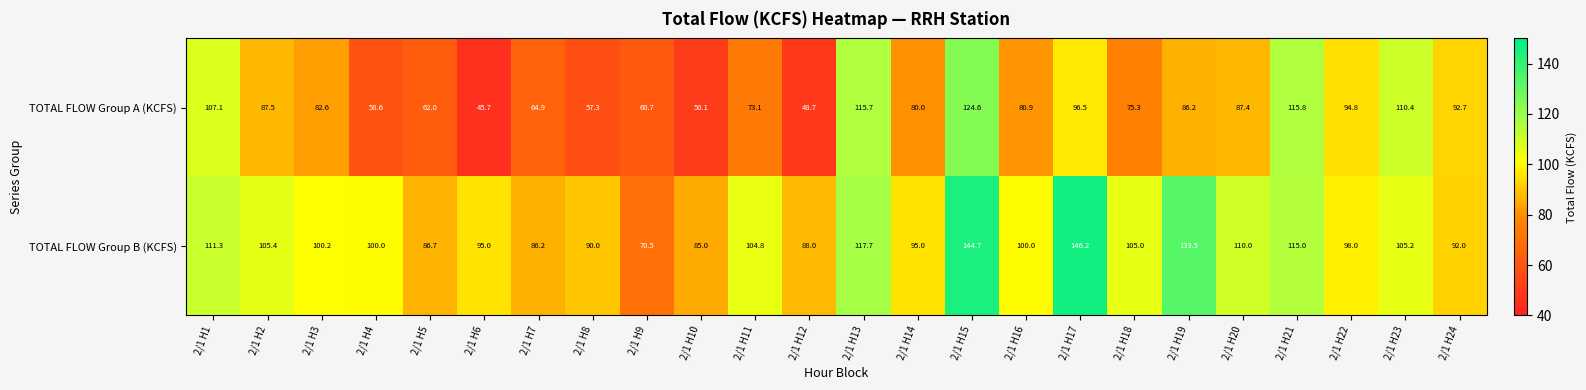

List the labels in order of TOTAL FLOW Group A (KCFS) value, largest first.

2/1 H15, 2/1 H21, 2/1 H13, 2/1 H23, 2/1 H1, 2/1 H17, 2/1 H22, 2/1 H24, 2/1 H2, 2/1 H20, 2/1 H19, 2/1 H3, 2/1 H16, 2/1 H14, 2/1 H18, 2/1 H11, 2/1 H7, 2/1 H5, 2/1 H9, 2/1 H4, 2/1 H8, 2/1 H10, 2/1 H12, 2/1 H6